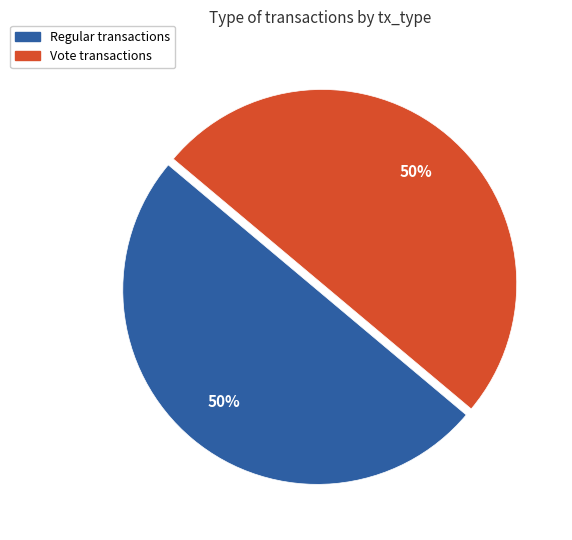

True or false: Vote accounts for 38% of the total.

False